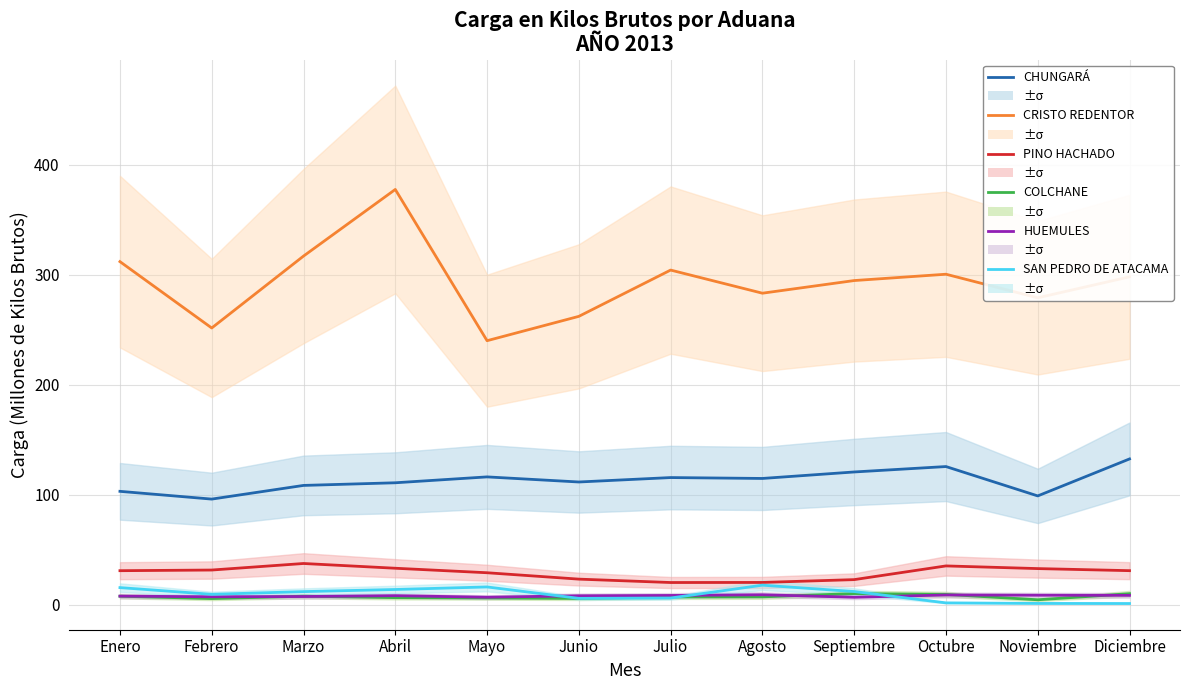

How many interior local valleys does the COLCHANE series have?

3